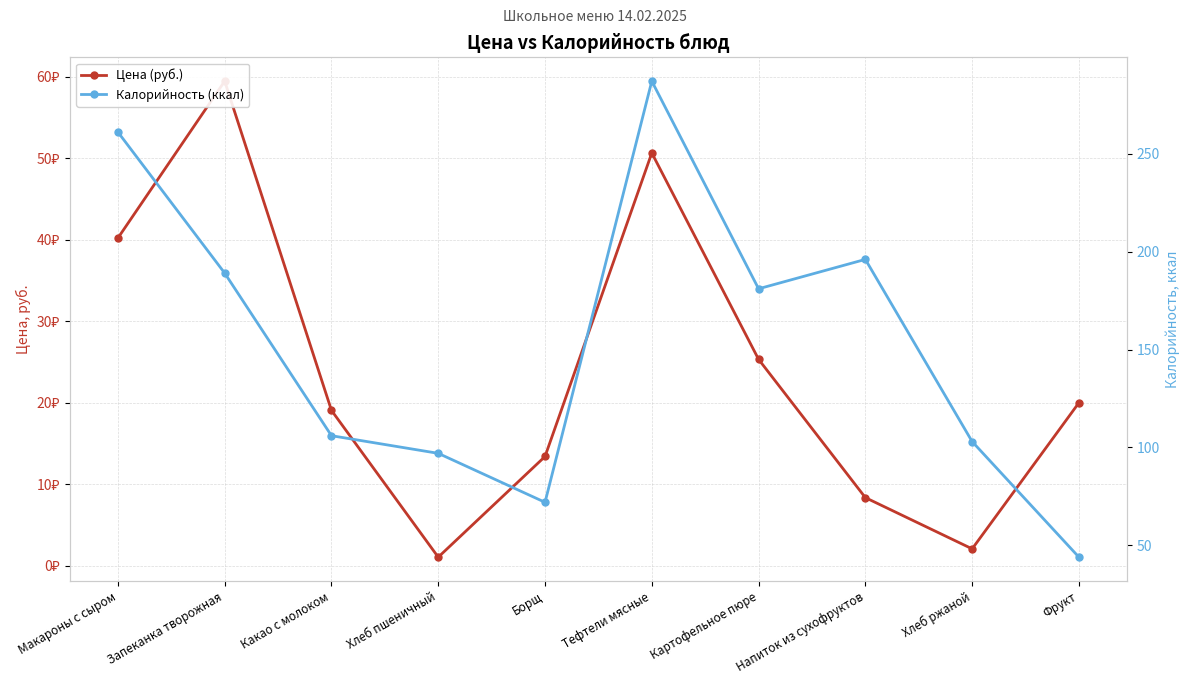

Rank the series by their average value, from highest to lowest.

Калорийность (ккал), Цена (руб.)